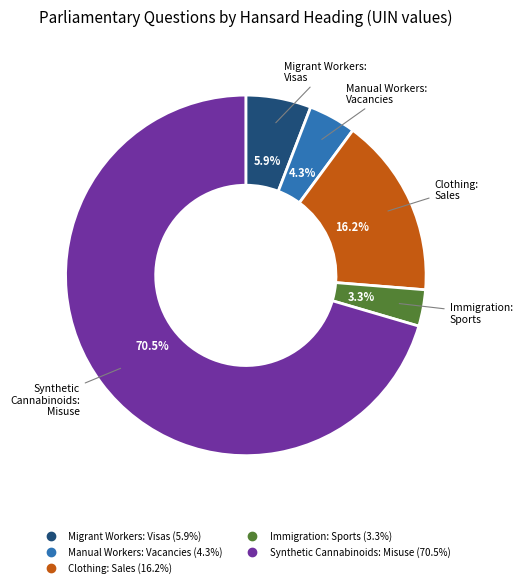

Is there a majority slice in this chart?

Yes